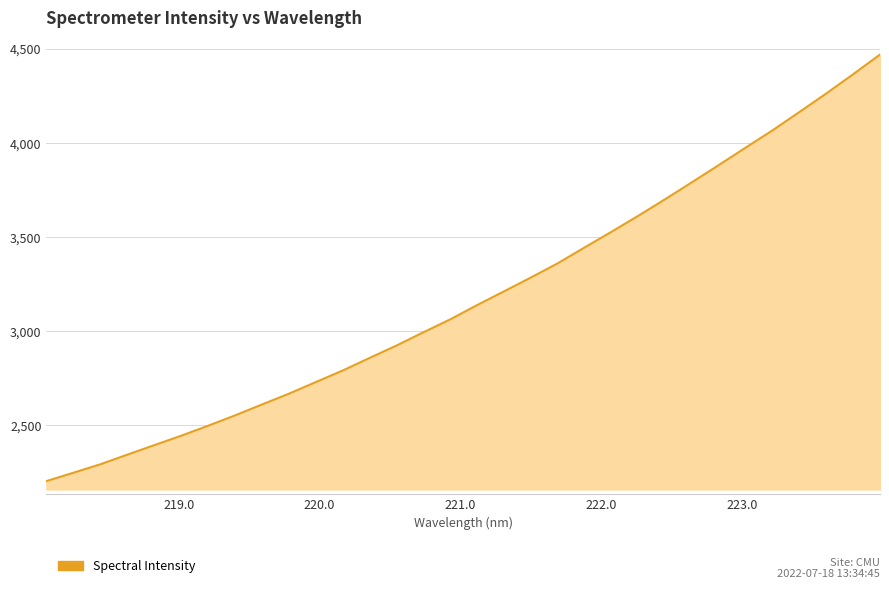

What is the minimum value shown in the chart?

2204.6